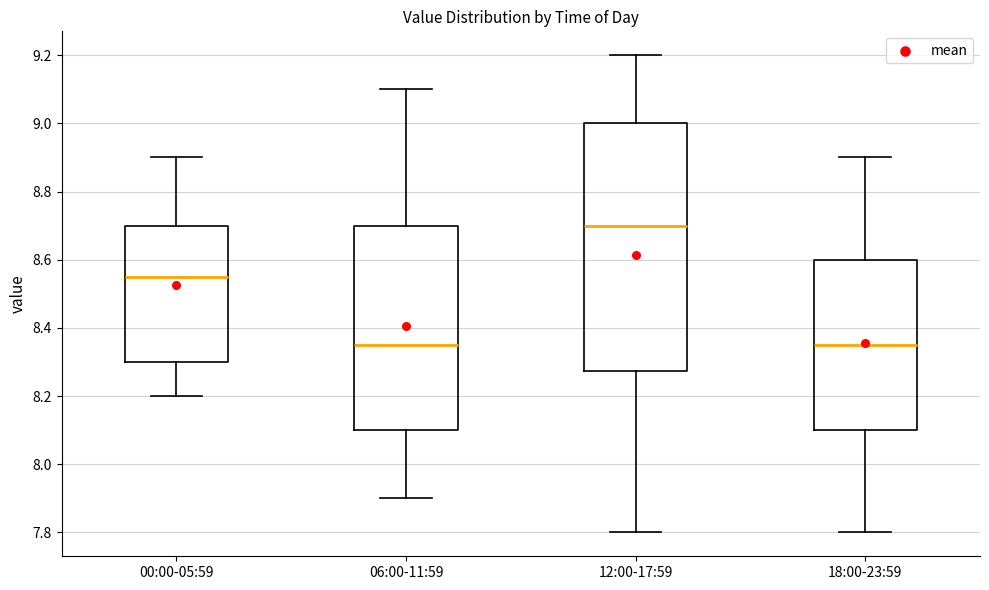

Where is the upper edge of the box for 12:00-17:59 on the y-axis? The values are not printed on the chart, so give them approximately, as read against the axis.

9.00